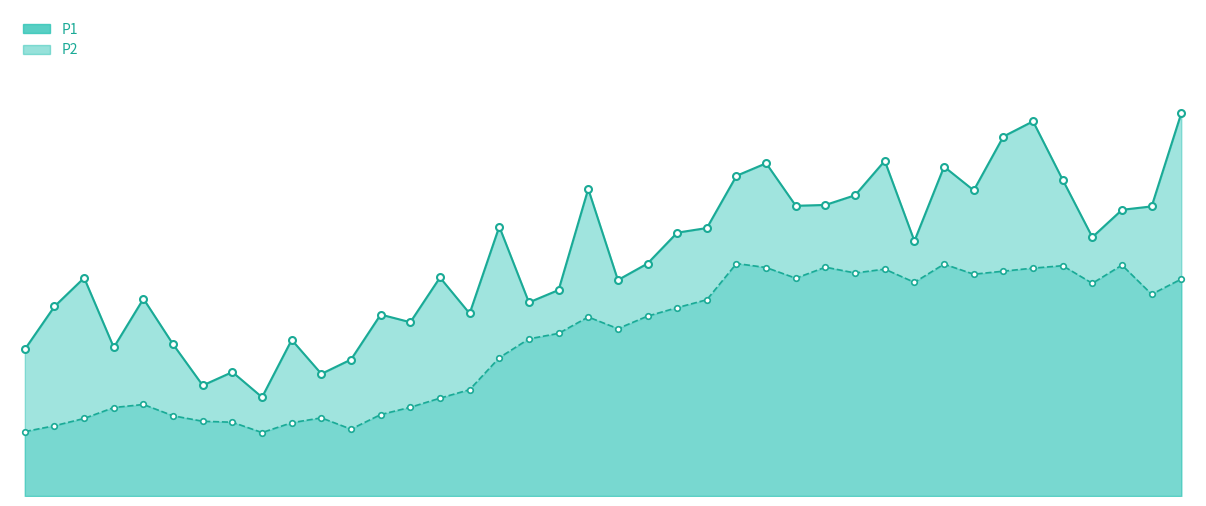

What is the average value of the P2 series?

12.8